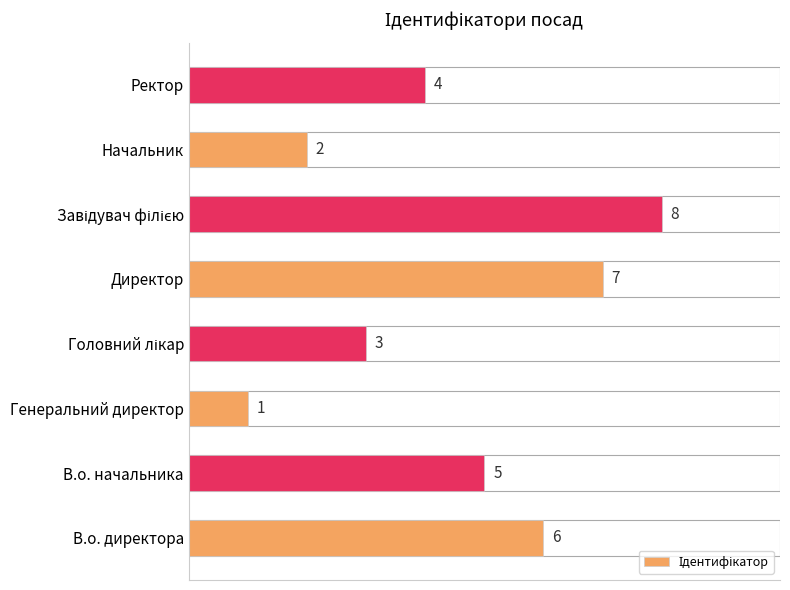

Reading bottom to top, list all the values displayed in this chart.

6	5	1	3	7	8	2	4